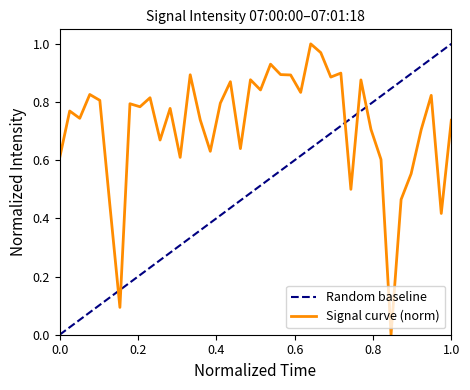

What value does the data have at 1.0?

0.7